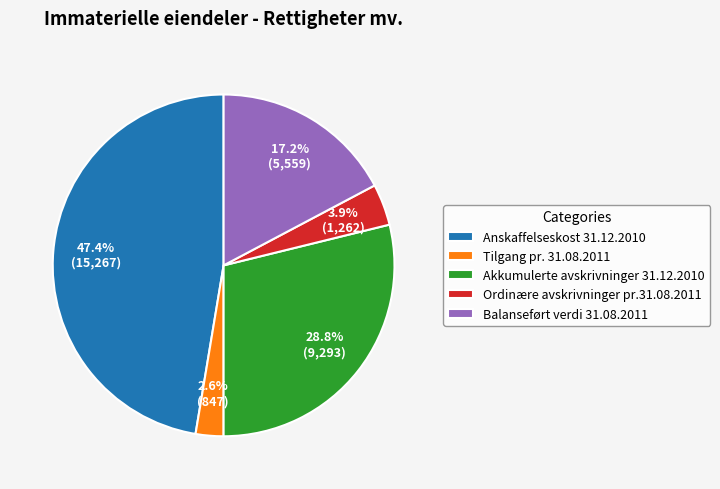

What portion of the pie excludes Anskaffelseskost 31.12.2010?

52.6%